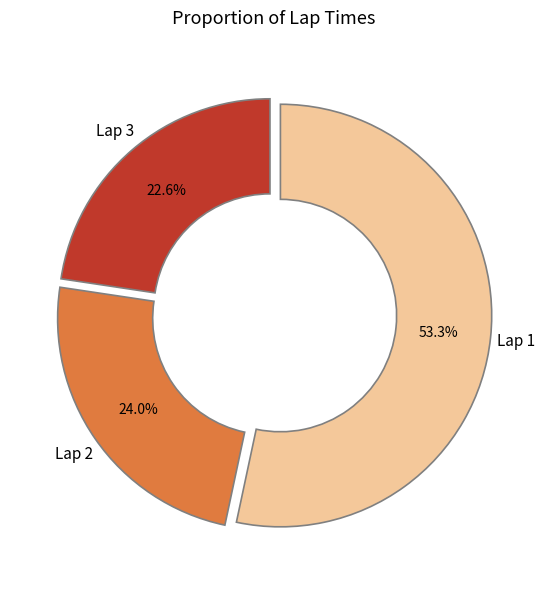

Does any single category account for the majority?

Yes